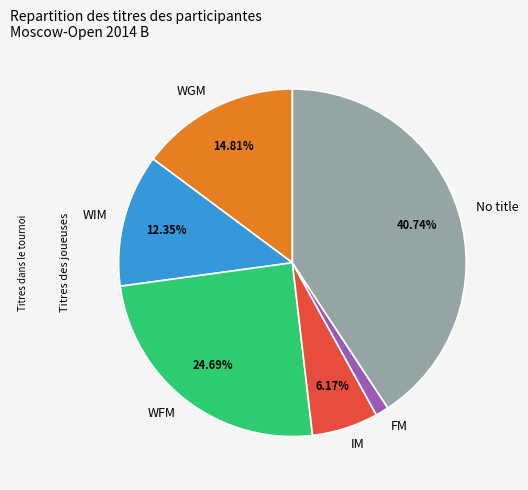

What is the smallest slice in the pie chart?

FM